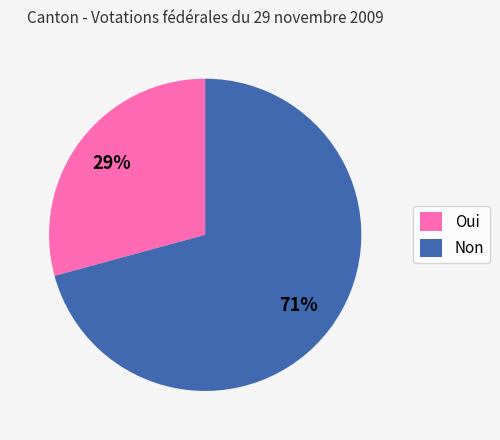

What percentage is the Oui slice, to the nearest percent?

29%